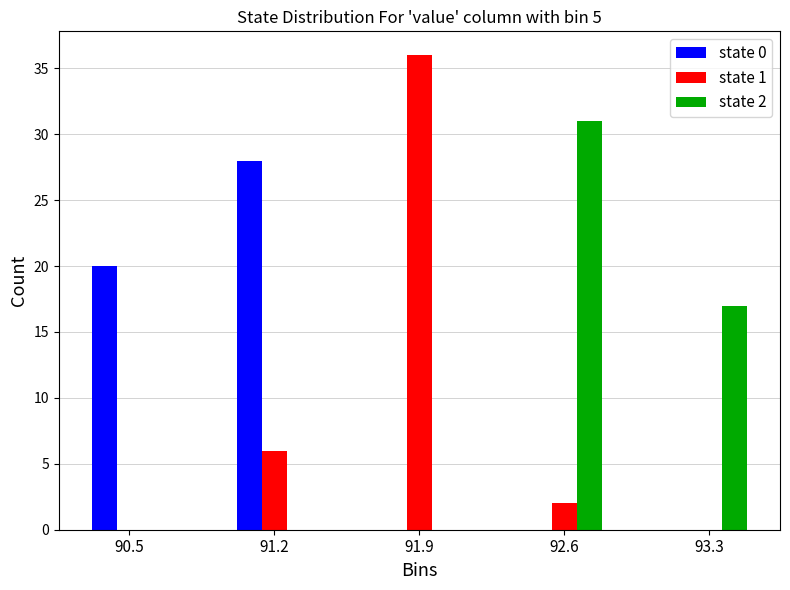

Reading left to right, list all the values displayed in this chart.

state 0: 90.5=20	91.2=28	91.9=0	92.6=0	93.3=0
state 1: 90.5=0	91.2=6	91.9=36	92.6=2	93.3=0
state 2: 90.5=0	91.2=0	91.9=0	92.6=31	93.3=17